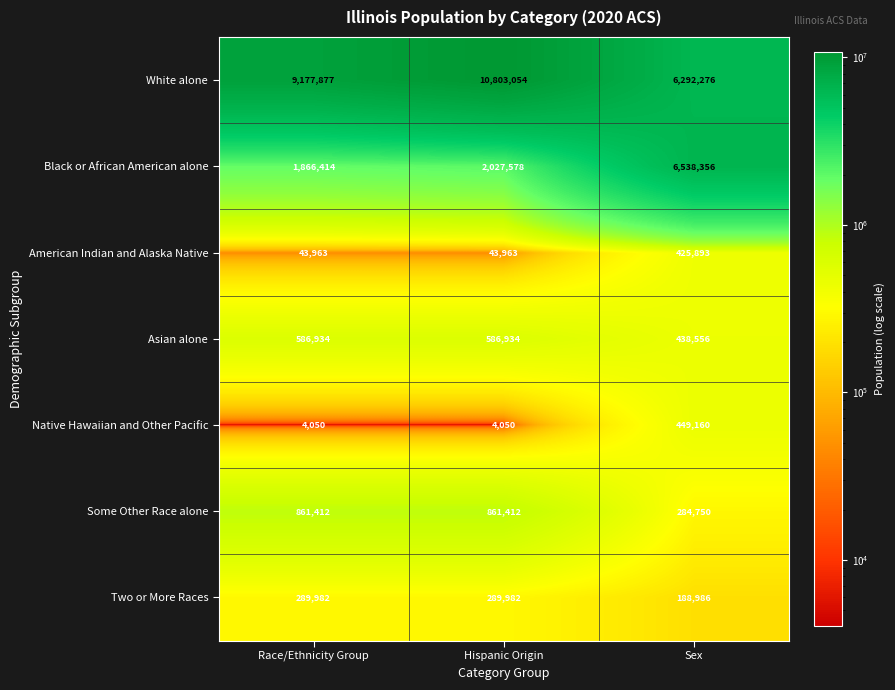

At Hispanic Origin, list the series in order from largest to smallest.

White alone, Black or African American alone, Some Other Race alone, Asian alone, Two or More Races, American Indian and Alaska Native, Native Hawaiian and Other Pacific